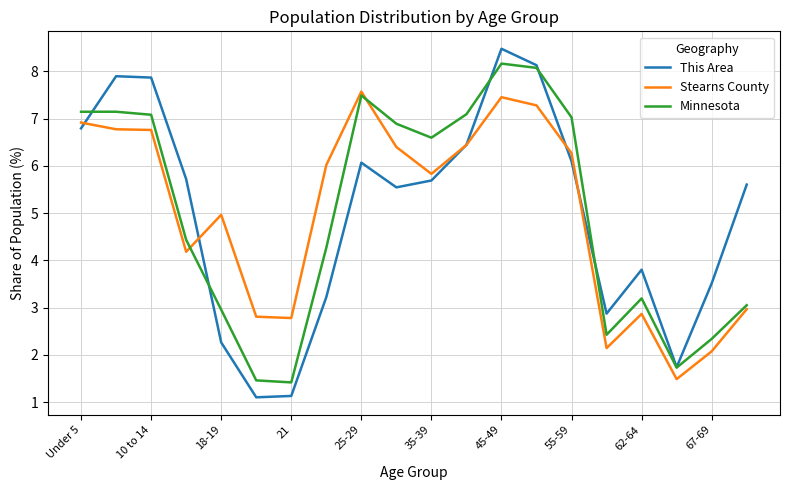

Reading right to left, transcribe all the data shown in this chart.

This Area: 5.6	3.5	1.7	3.8	2.9	6.1	8.1	8.5	6.4	5.7	5.5	6.1	3.2	1.1	1.1	2.3	5.7	7.9	7.9	6.8
Stearns County: 3.0	2.1	1.5	2.9	2.1	6.3	7.3	7.5	6.4	5.8	6.4	7.6	6.0	2.8	2.8	5.0	4.2	6.8	6.8	6.9
Minnesota: 3.1	2.3	1.7	3.2	2.4	7.0	8.1	8.2	7.1	6.6	6.9	7.5	4.3	1.4	1.5	3.0	4.4	7.1	7.1	7.1